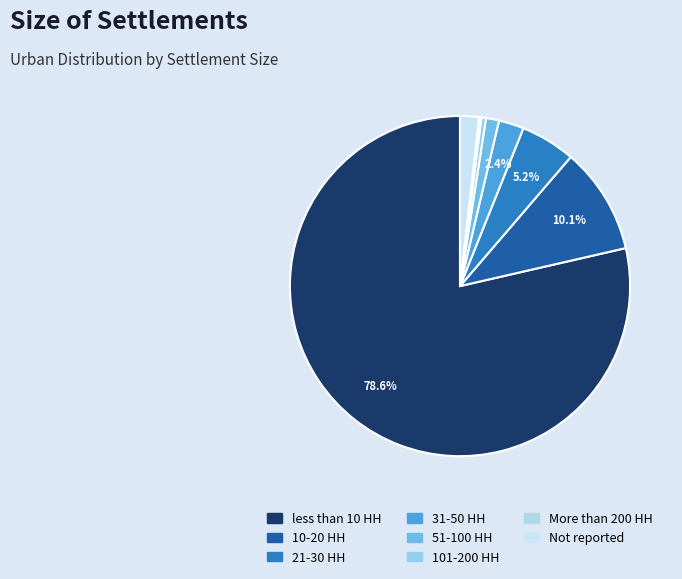

Does any single category account for the majority?

Yes